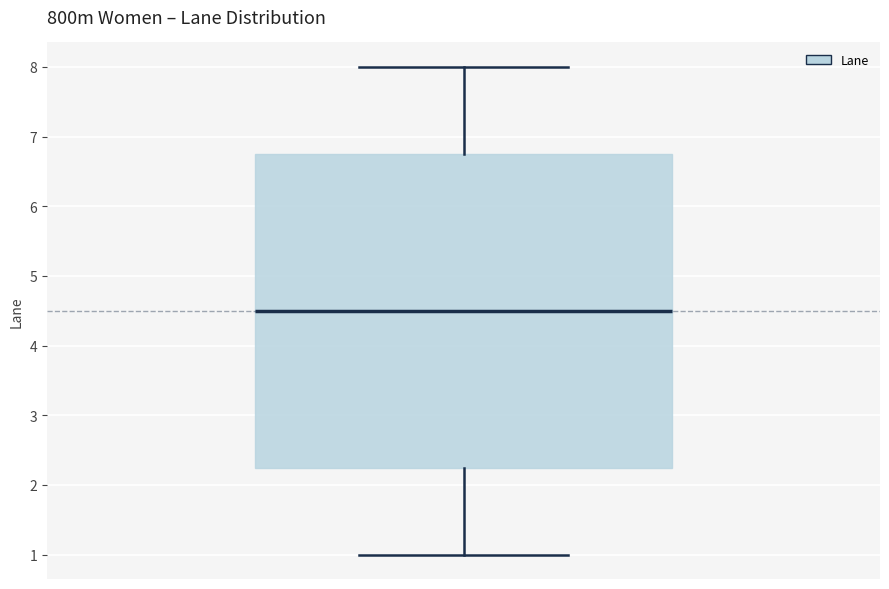

Transcribe this box plot: give where the median line is, the range the box spans, and where the two whiskers end, as read against the y-axis. The values are not printed on the chart, so give them approximately, as read against the axis.

median 4.5, box 2.3 to 6.8, whiskers 1.0 to 8.0